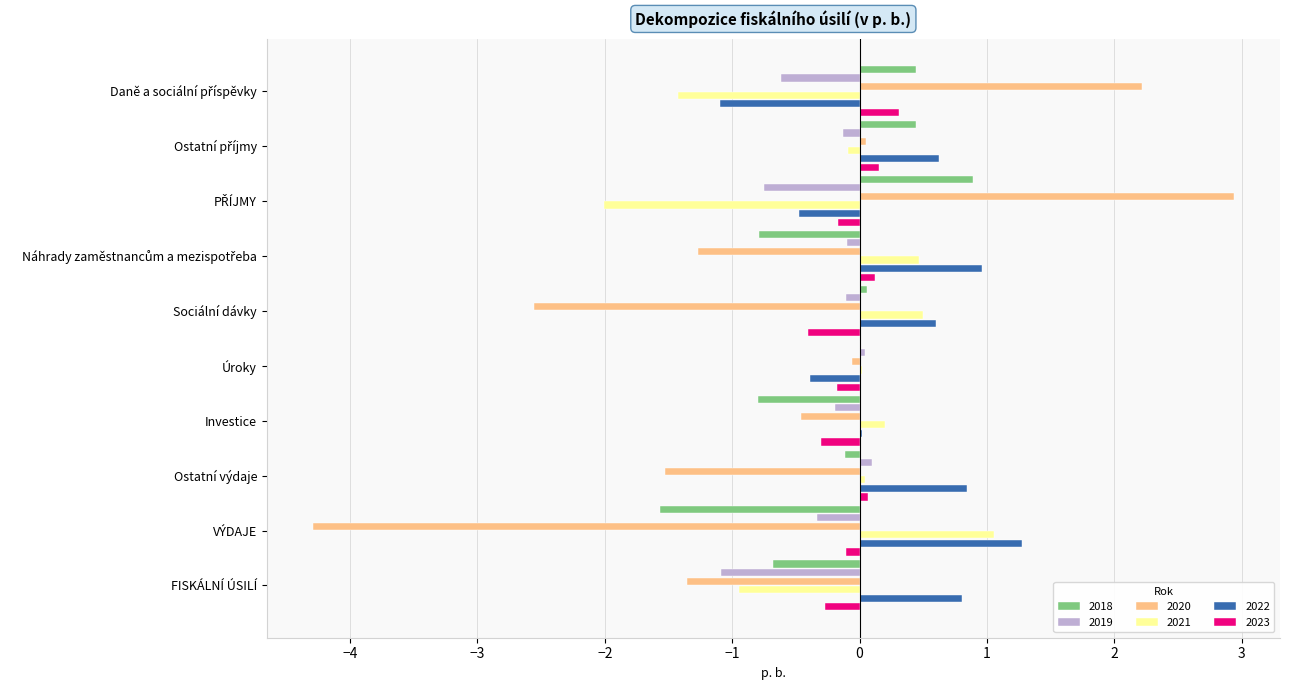

What value does the 2020 series have at FISKÁLNÍ ÚSILÍ?

-1.4